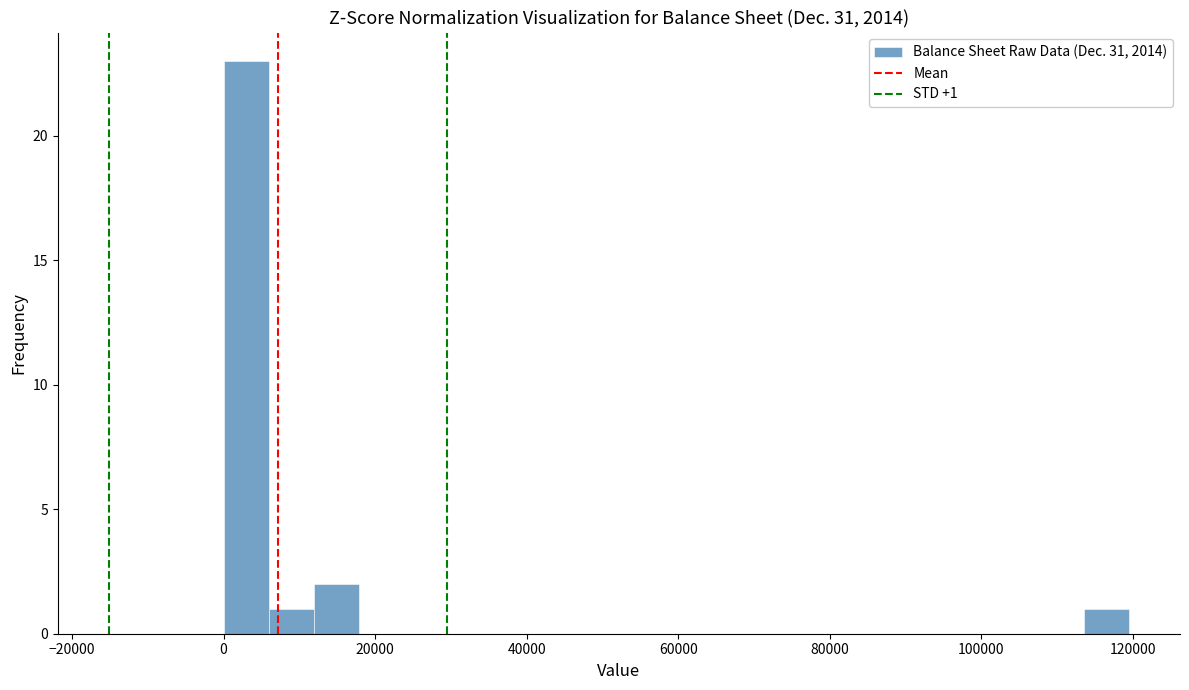

Read against the x-axis, roughly where is the centre of the tallest bar?

2000